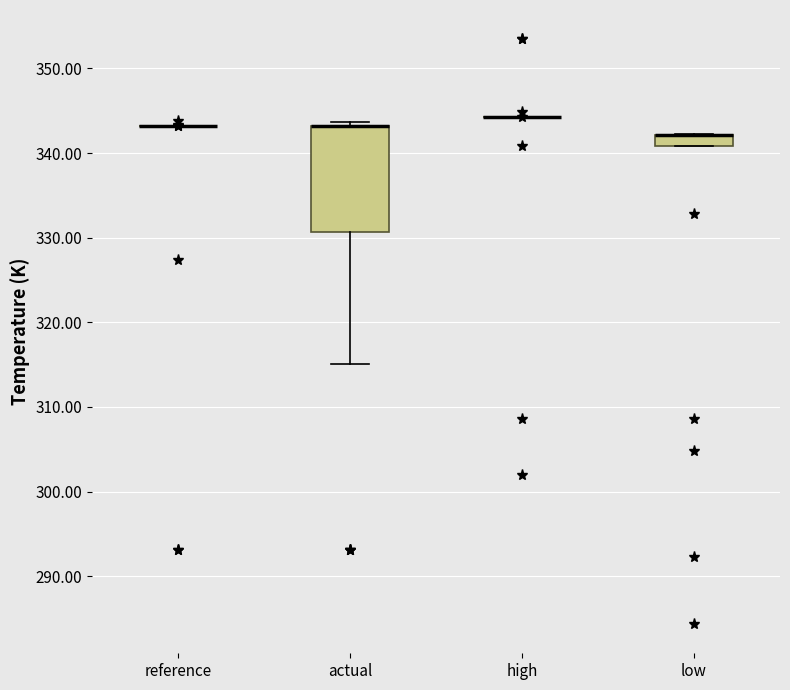

Which box is the tallest, from its lower edge to its upper edge?

actual